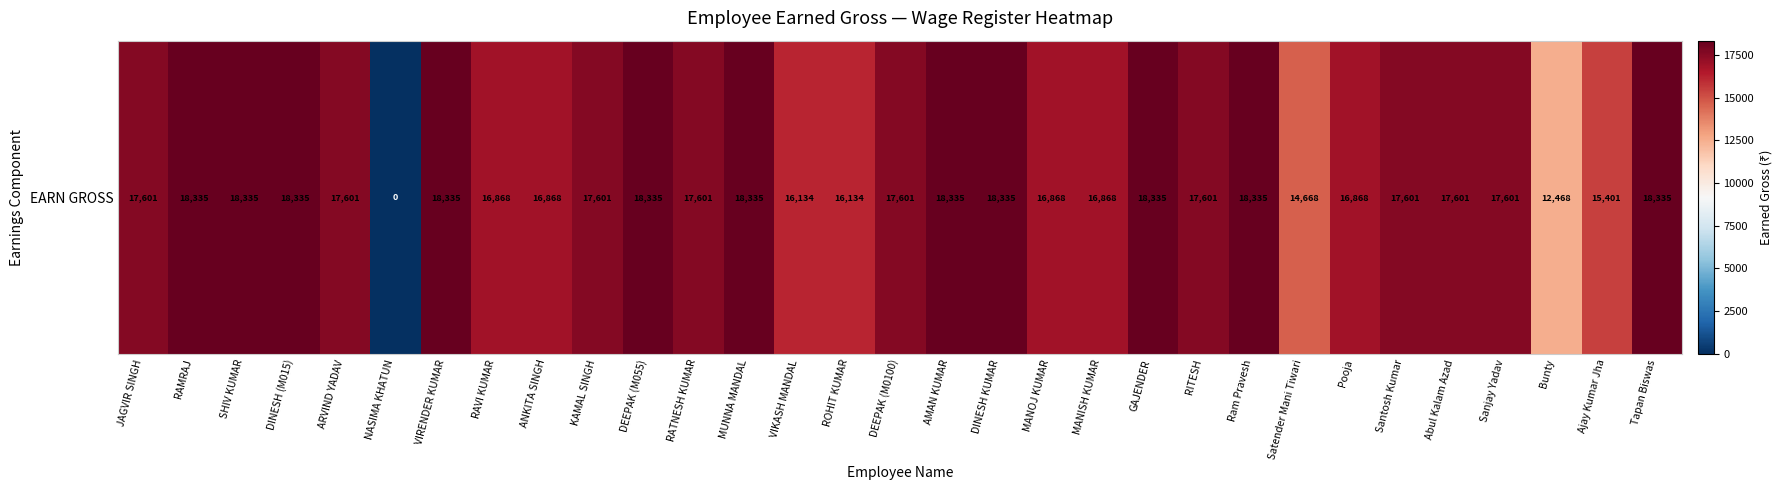

Reading left to right, extract all data points from this chart.

17601	18335	18335	18335	17601	0	18335	16868	16868	17601	18335	17601	18335	16134	16134	17601	18335	18335	16868	16868	18335	17601	18335	14668	16868	17601	17601	17601	12468	15401	18335